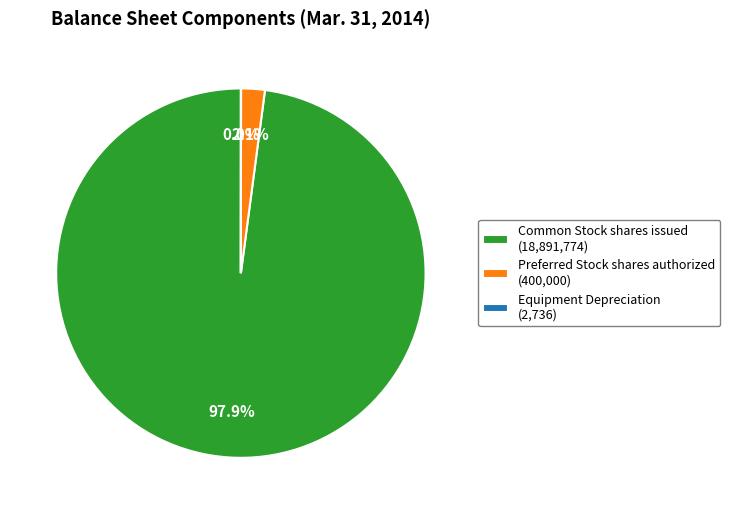

Combined, what portion of the pie is Common Stock shares issued (18,891,774) and Preferred Stock shares authorized (400,000)?

100.0%